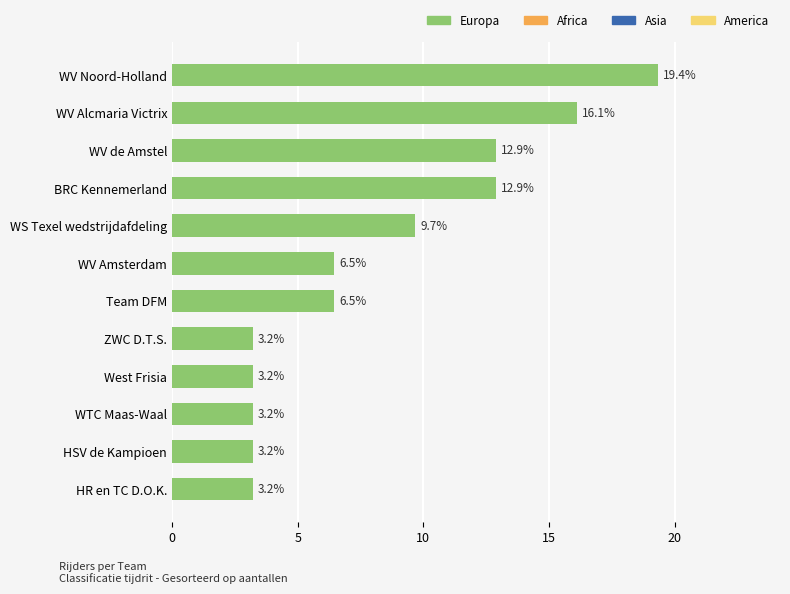

What is the smallest value displayed?

3.2